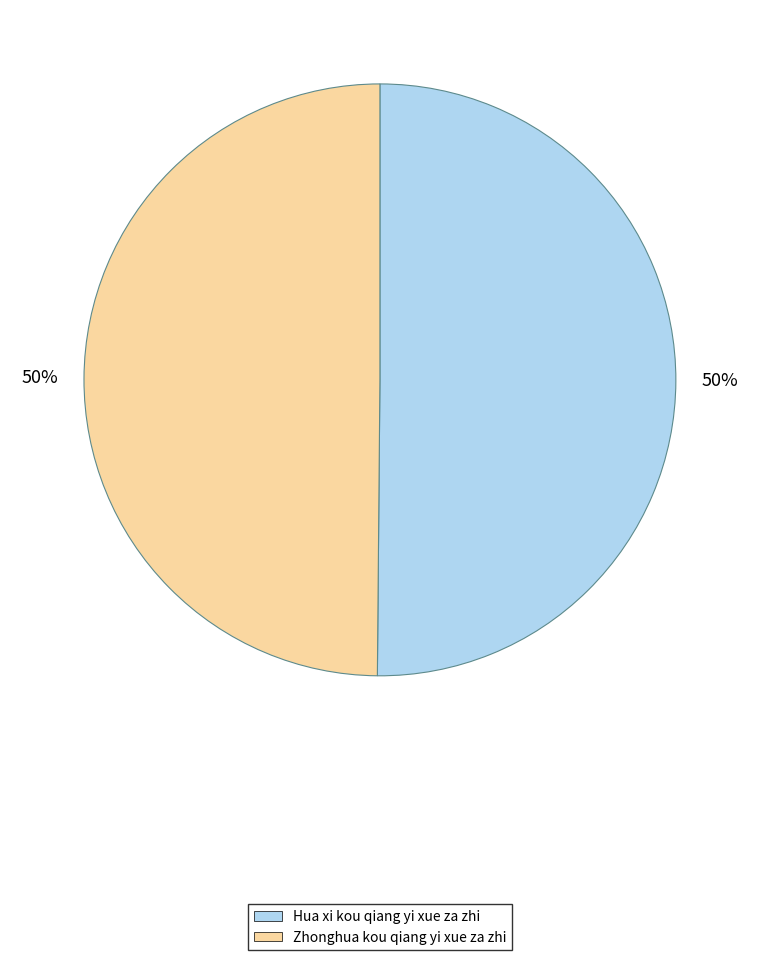

Approximately how many times larger is the value at Hua xi kou qiang yi xue za zhi compared to Zhonghua kou qiang yi xue za zhi?

1.0